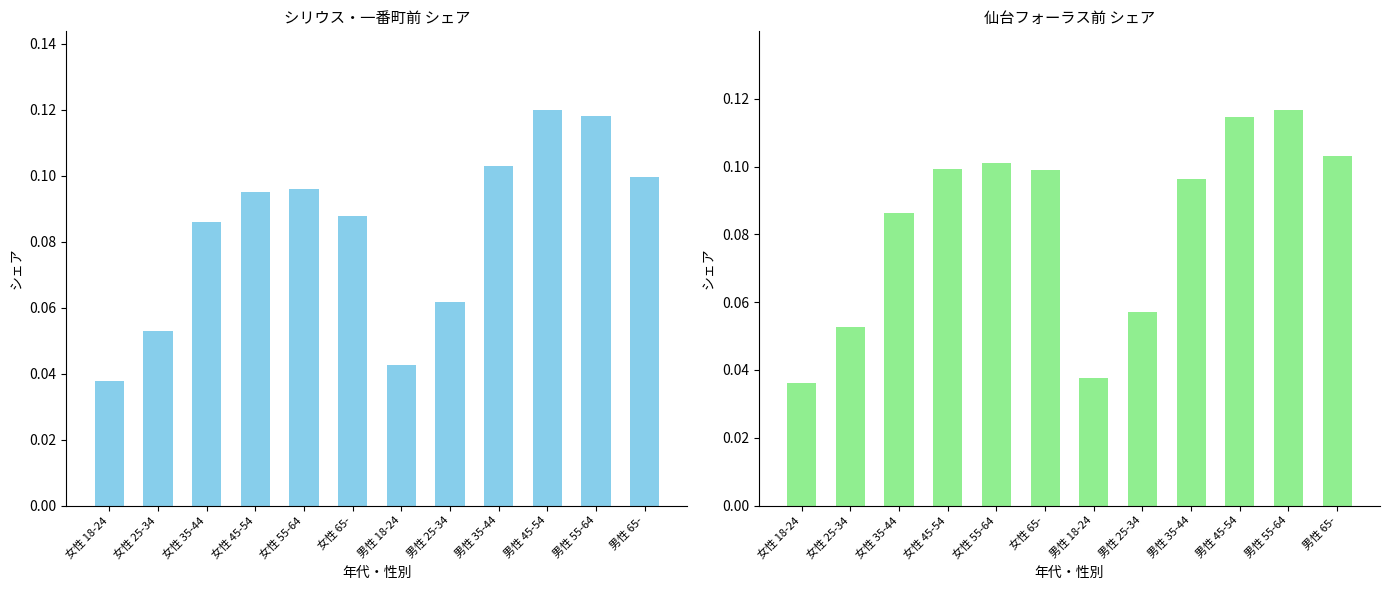

What is the sum of all 仙台フォーラス前 values?

1.0